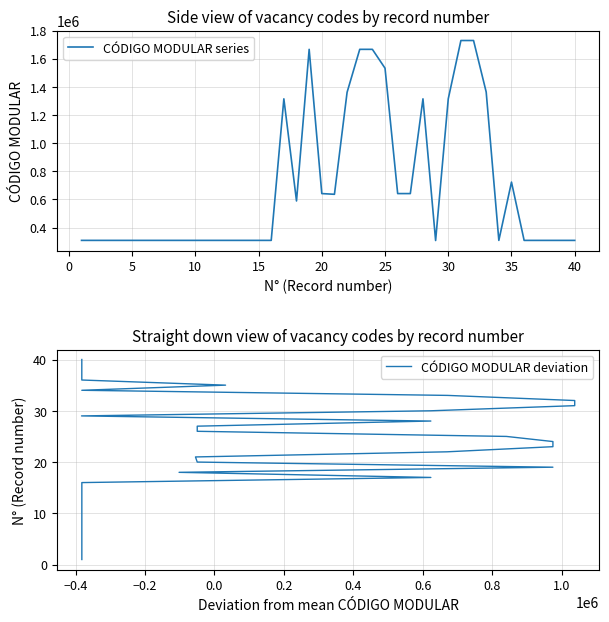

In CÓDIGO MODULAR series, how many points are higher than both neighbors (excluding endpoints)?

4